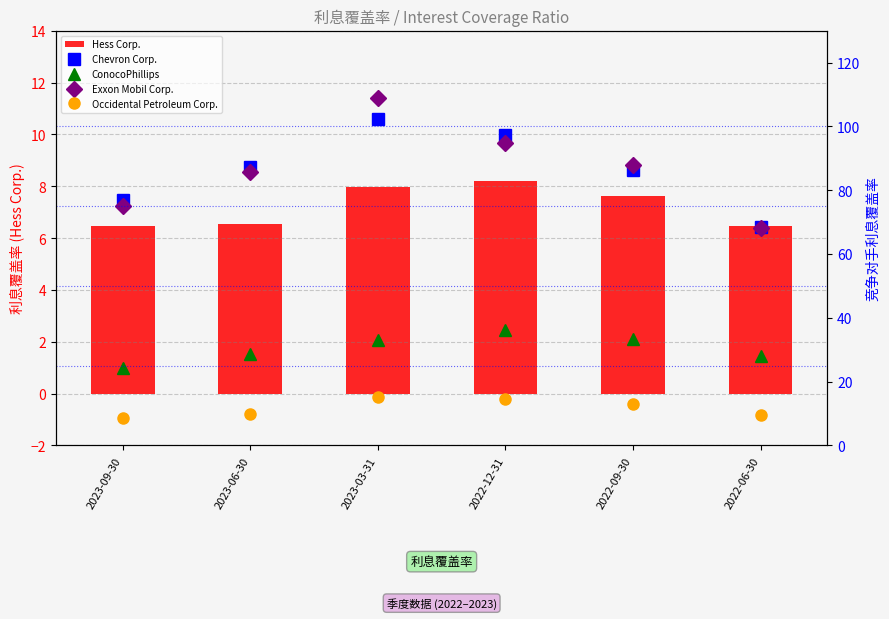

True or false: ConocoPhillips has a value of 42.4 at 2023-06-30.

False